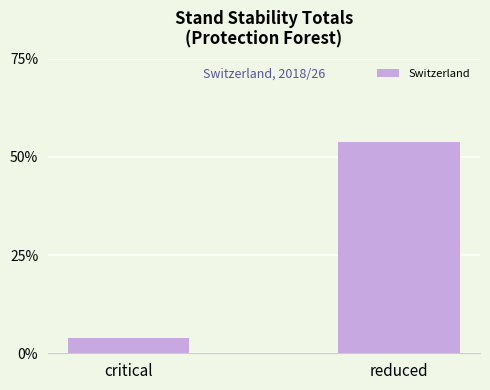

List the labels in order of value, smallest first.

critical, reduced